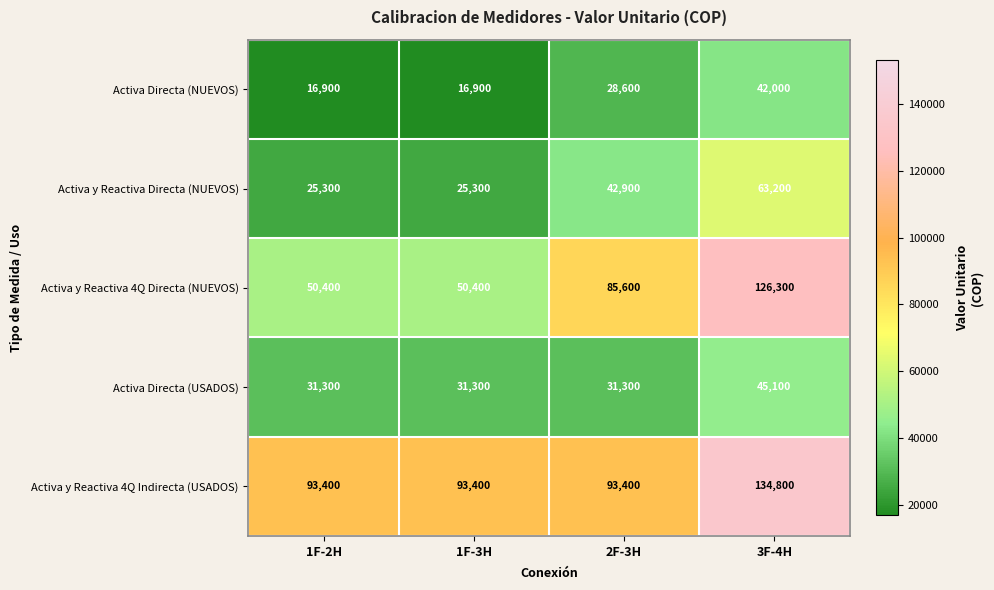

Reading left to right, what are all the values shown in this chart?

Activa Directa (NUEVOS): 1F-2H=16900	1F-3H=16900	2F-3H=28600	3F-4H=42000
Activa y Reactiva Directa (NUEVOS): 1F-2H=25300	1F-3H=25300	2F-3H=42900	3F-4H=63200
Activa y Reactiva 4Q Directa (NUEVOS): 1F-2H=50400	1F-3H=50400	2F-3H=85600	3F-4H=126300
Activa Directa (USADOS): 1F-2H=31300	1F-3H=31300	2F-3H=31300	3F-4H=45100
Activa y Reactiva 4Q Indirecta (USADOS): 1F-2H=93400	1F-3H=93400	2F-3H=93400	3F-4H=134800